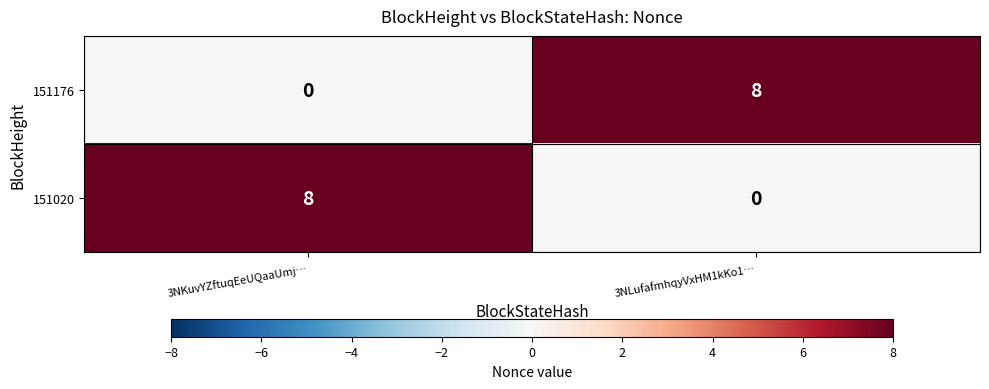

How many distinct data groups are displayed?

2